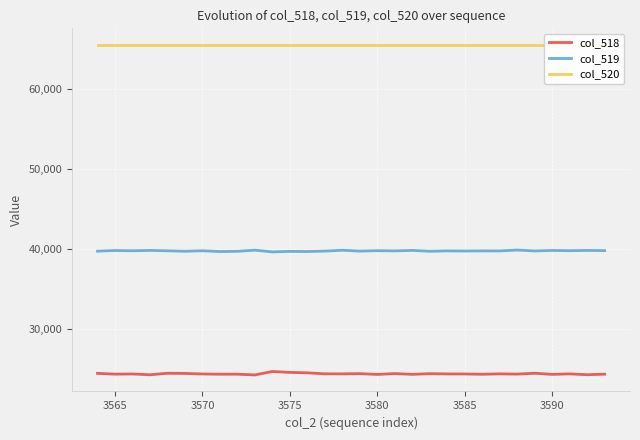

The col_519 series shows 39764 at 3570. True or false?

True